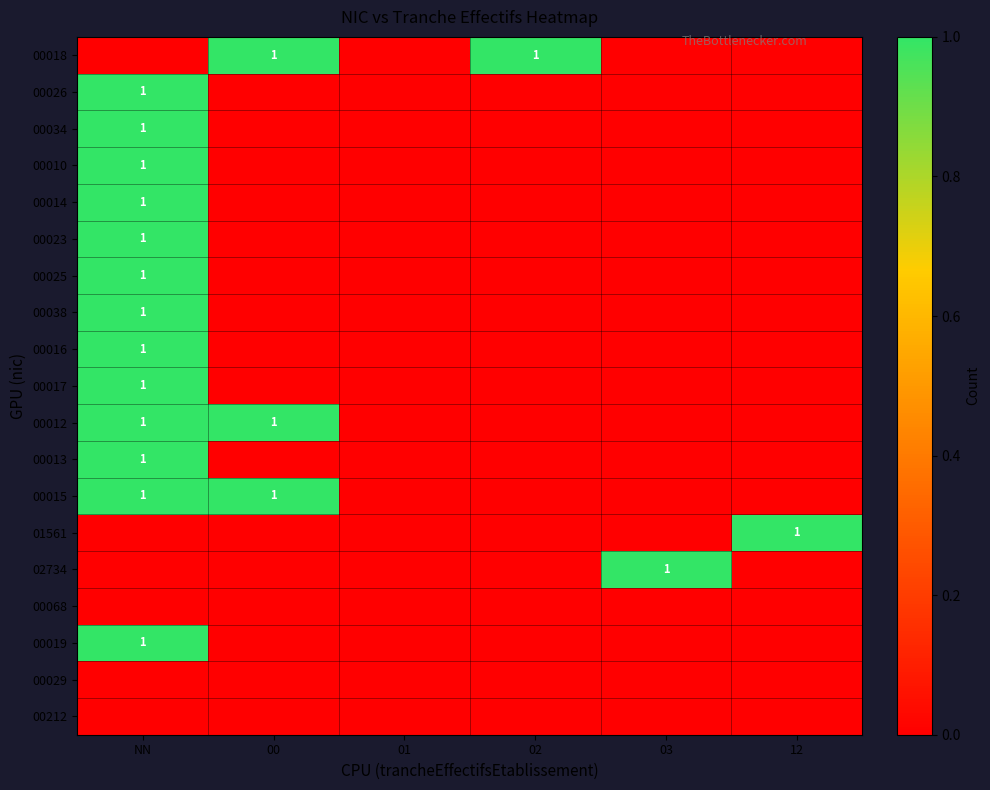

Which category has the lowest value in the 00212 series?

NN